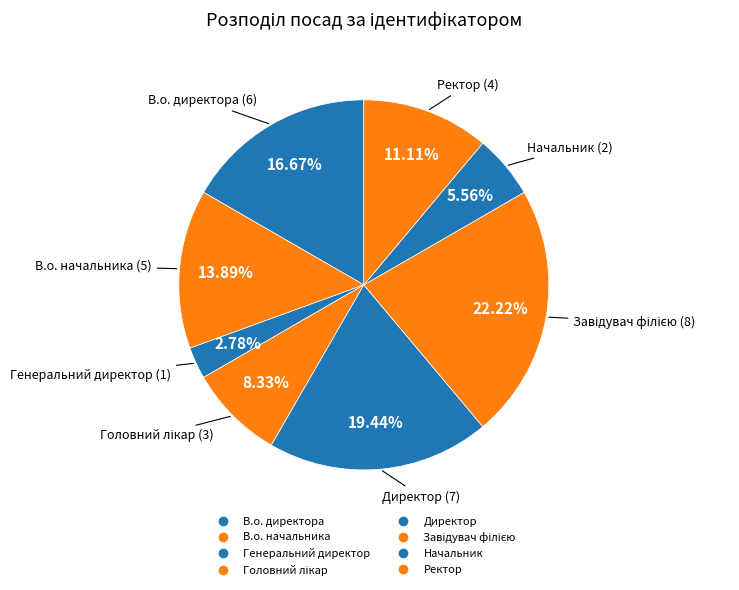

Does Начальник represent more than half of the total?

No